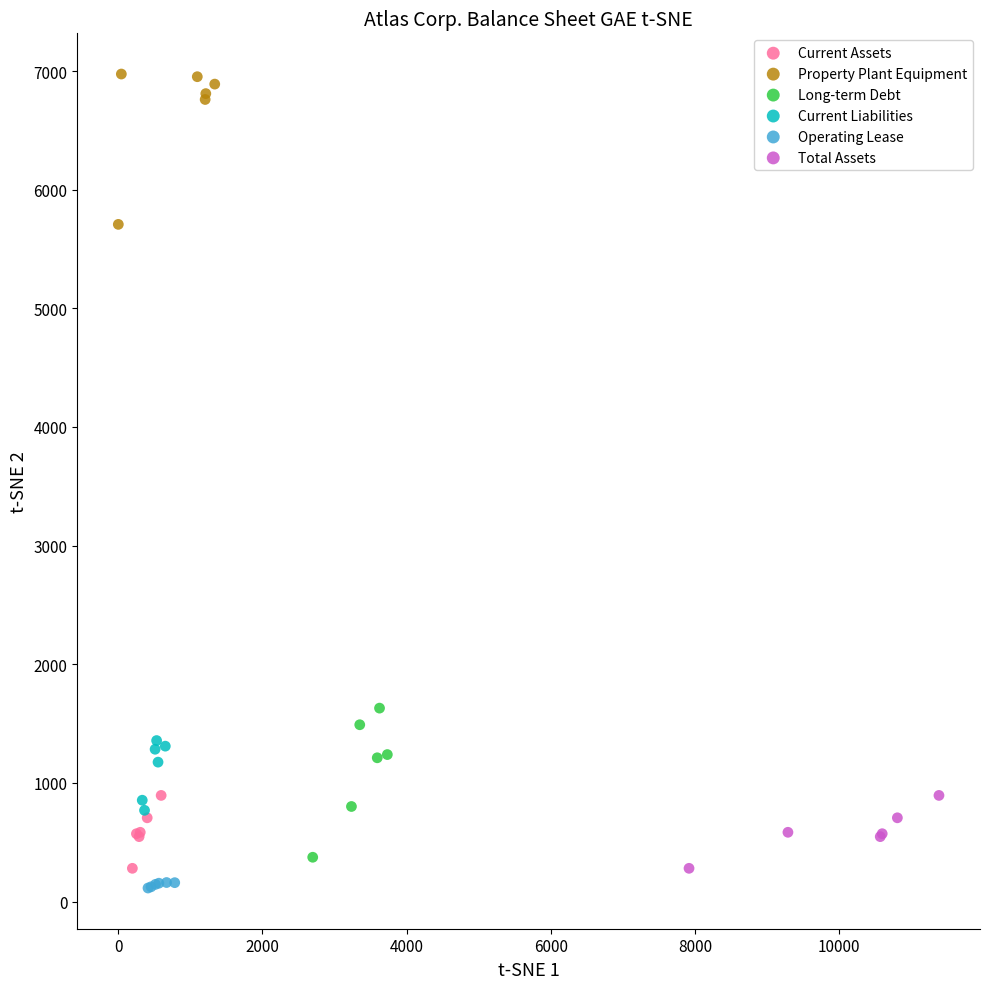

Which series contains the highest Y value?

Property Plant Equipment